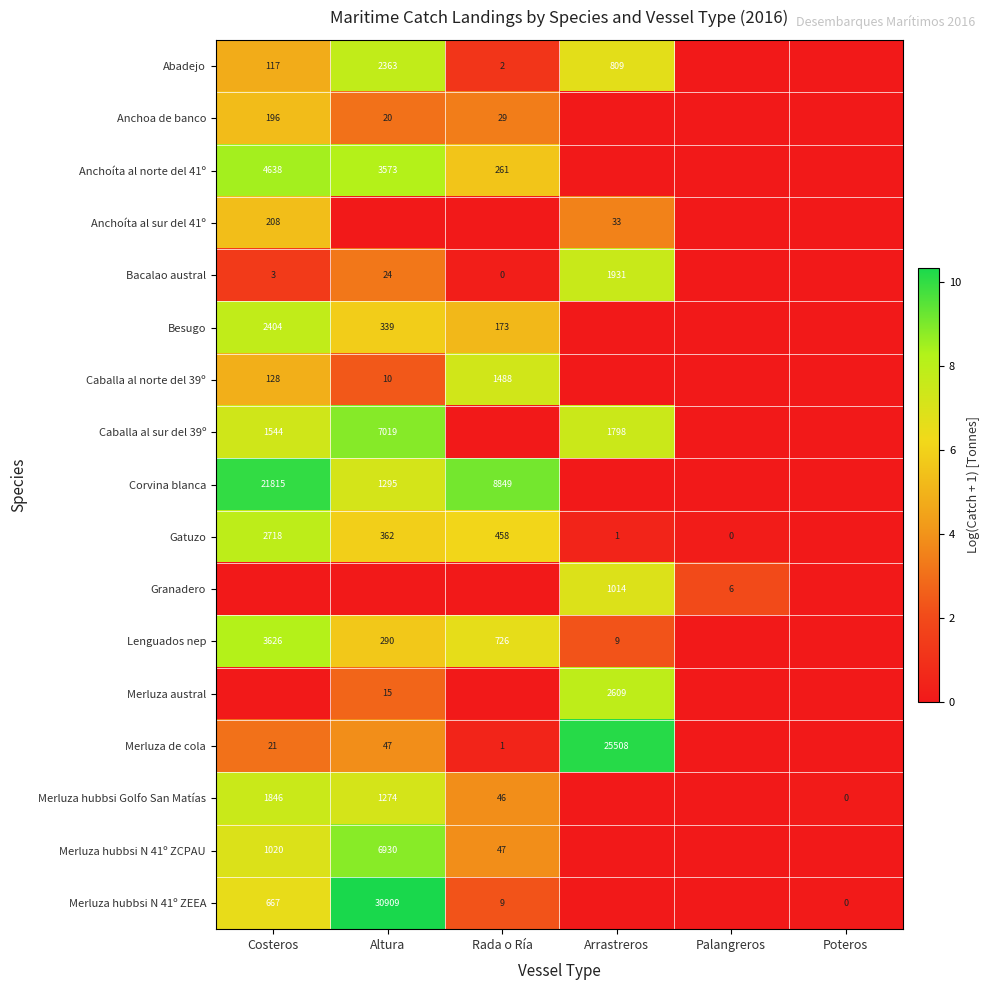

Is the value of Merluza austral at Arrastreros greater than the value of Merluza hubbsi N 41º ZEEA at Altura?

No